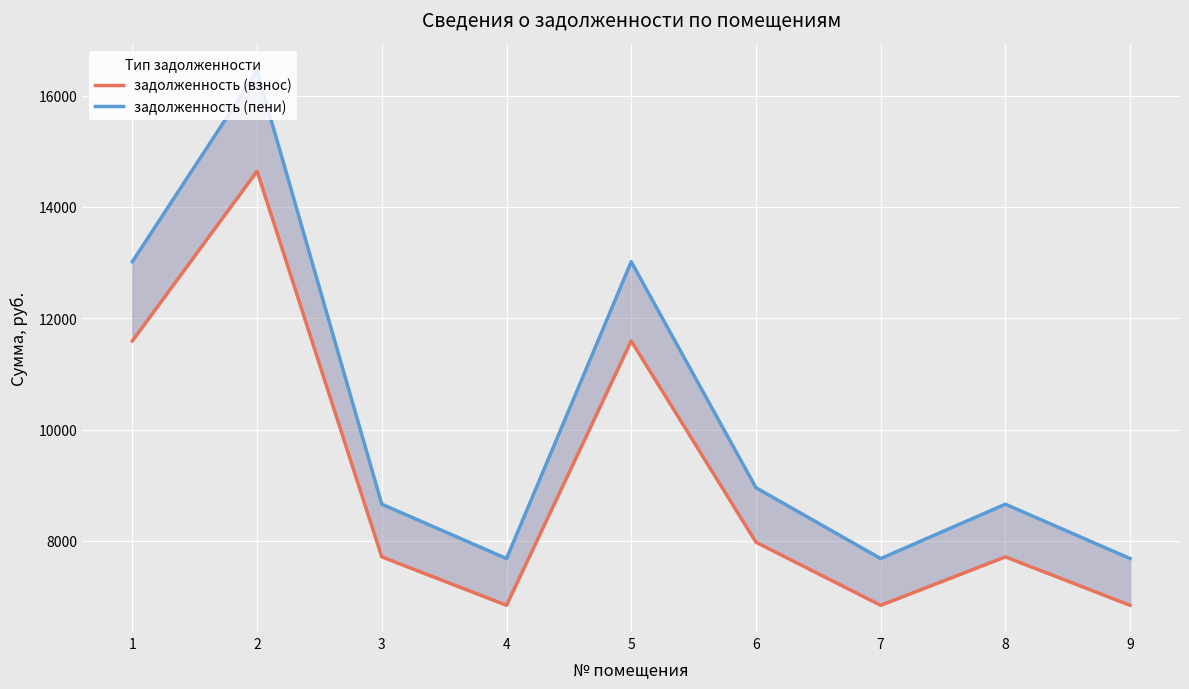

Does the chart display data point markers on the line(s)?

No